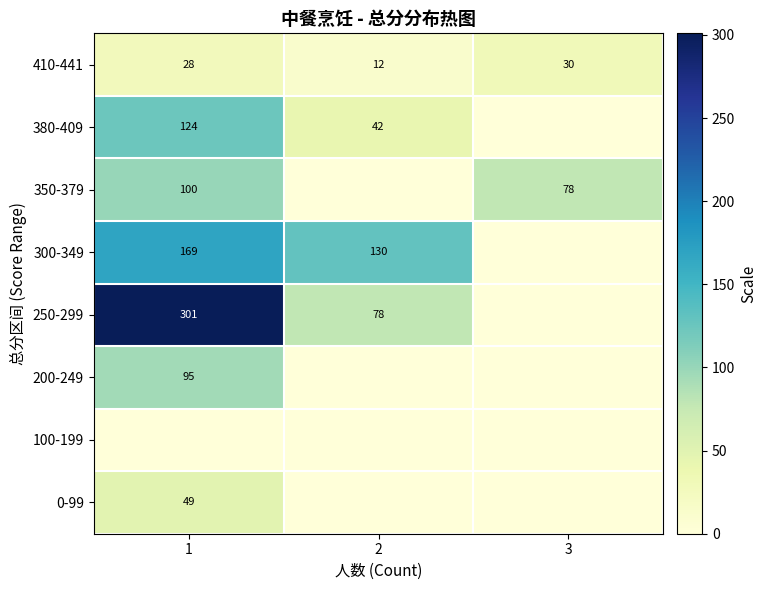

What is the difference between the 410-441 values at 3 and 2?

18